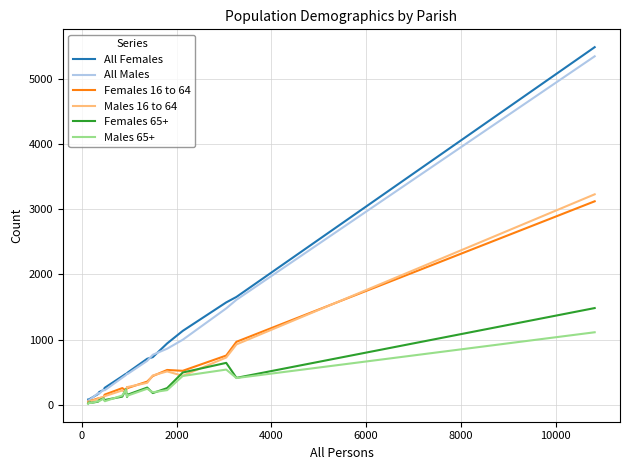

What is the maximum value for All Females?

5482